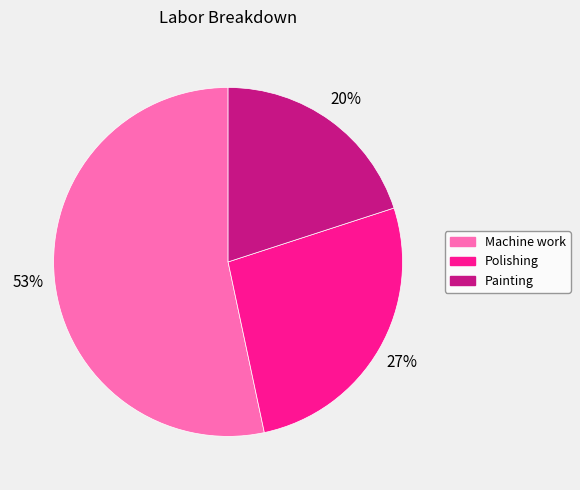

True or false: Painting accounts for 27% of the total.

False